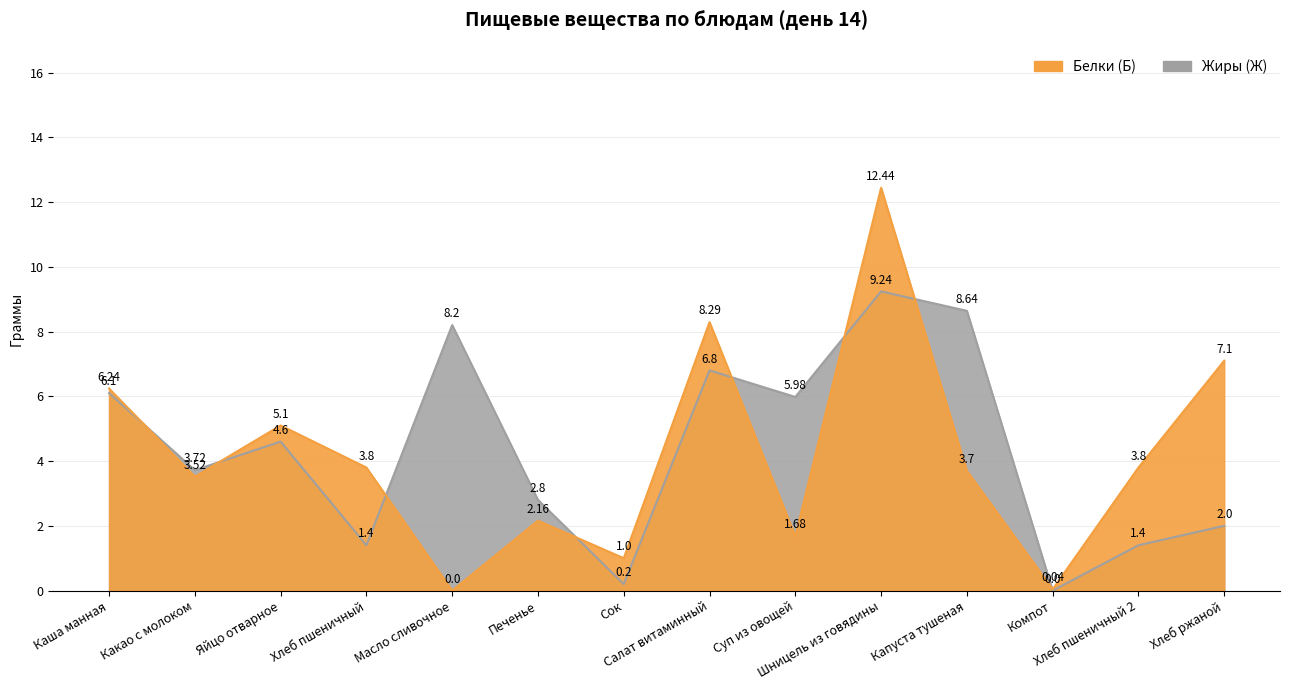

Between Суп из овощей and Компот, which is larger?

Суп из овощей